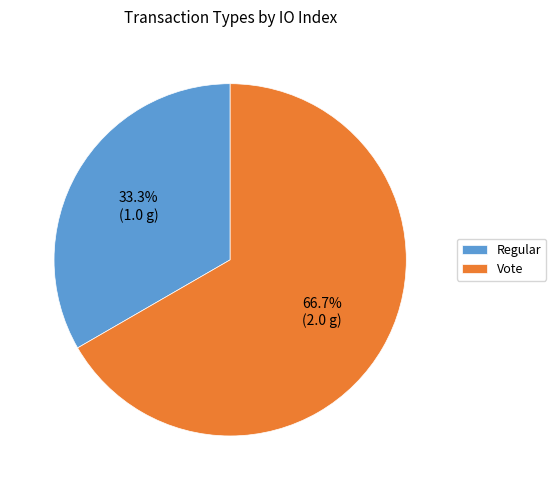

Is there any slice that represents more than half of the pie?

Yes